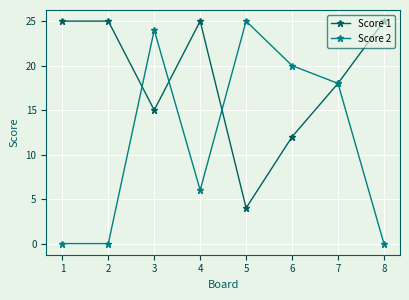

List the series in order of their overall mean, highest first.

Score 1, Score 2